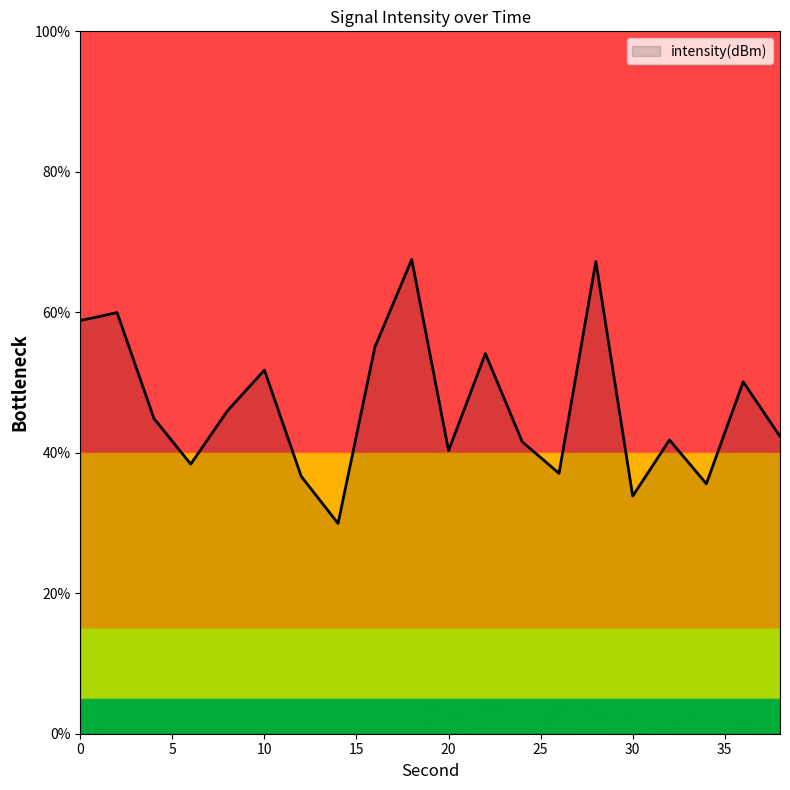

What is the minimum value shown in the chart?

29.9